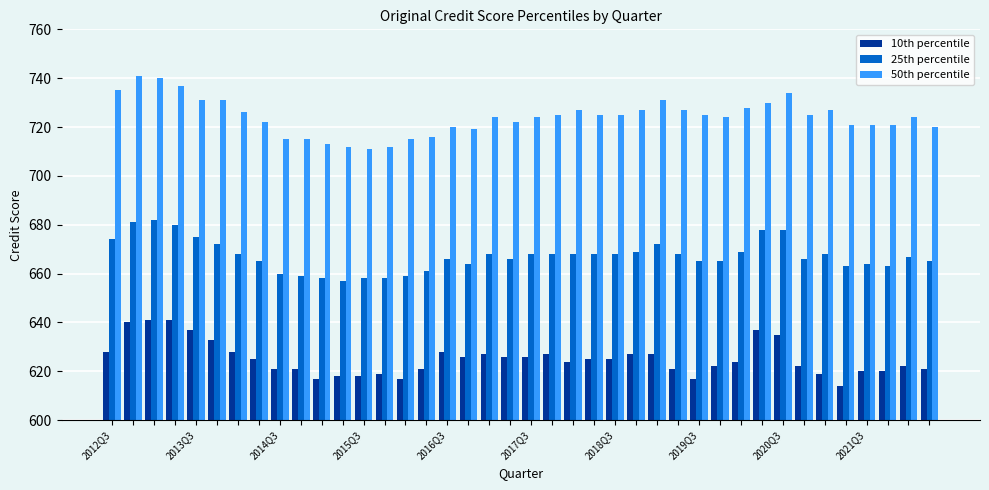

What is the sum of all 50th percentile values?

28968